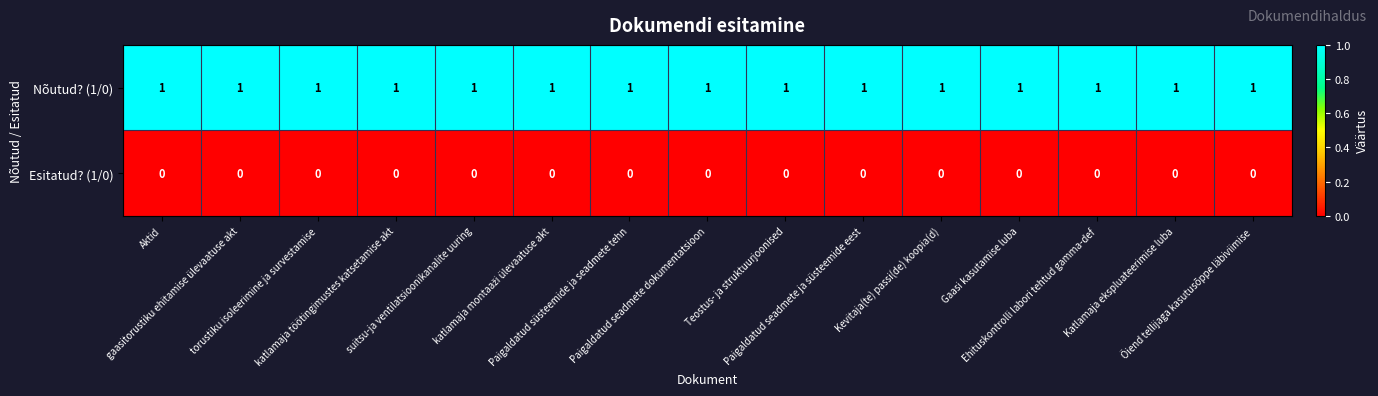

Rank the series by their average value, from highest to lowest.

Nõutud? (1/0), Esitatud? (1/0)